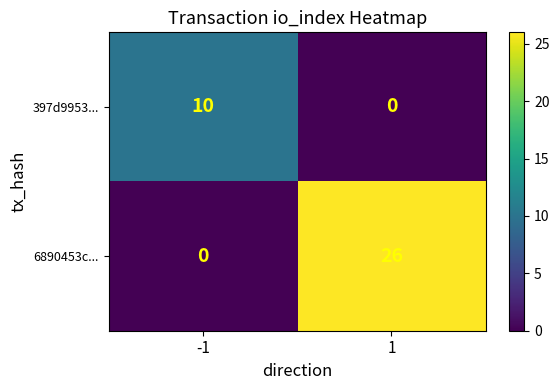

At which category is the sum across all series the highest?

1